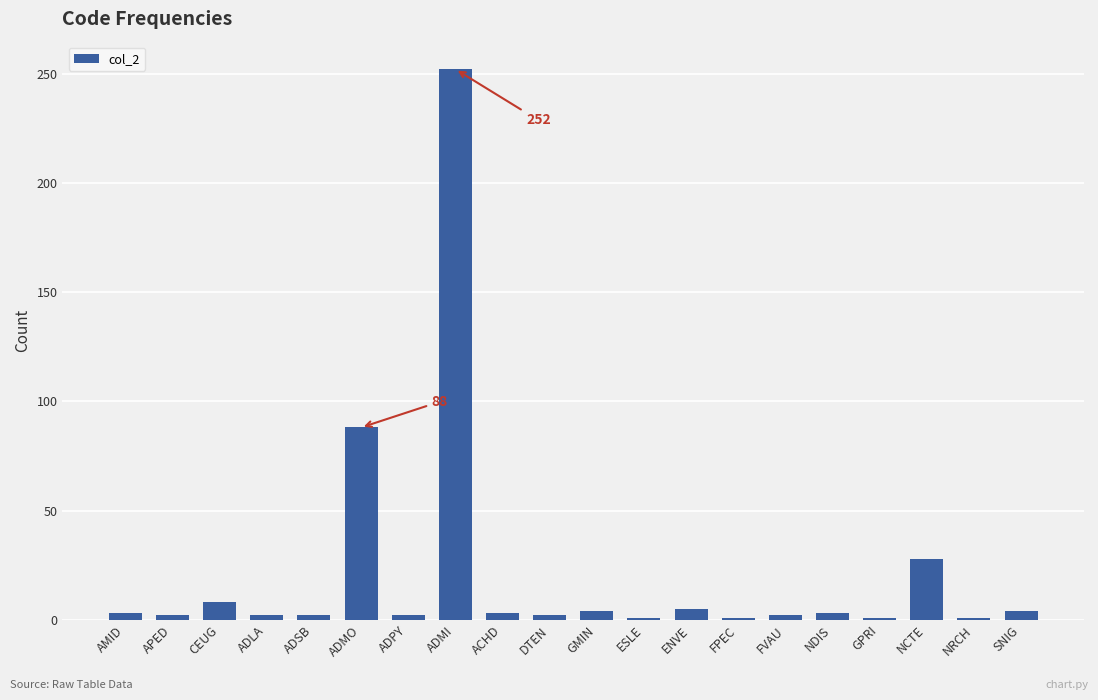

At which category does the chart reach its peak across all series?

ADMI